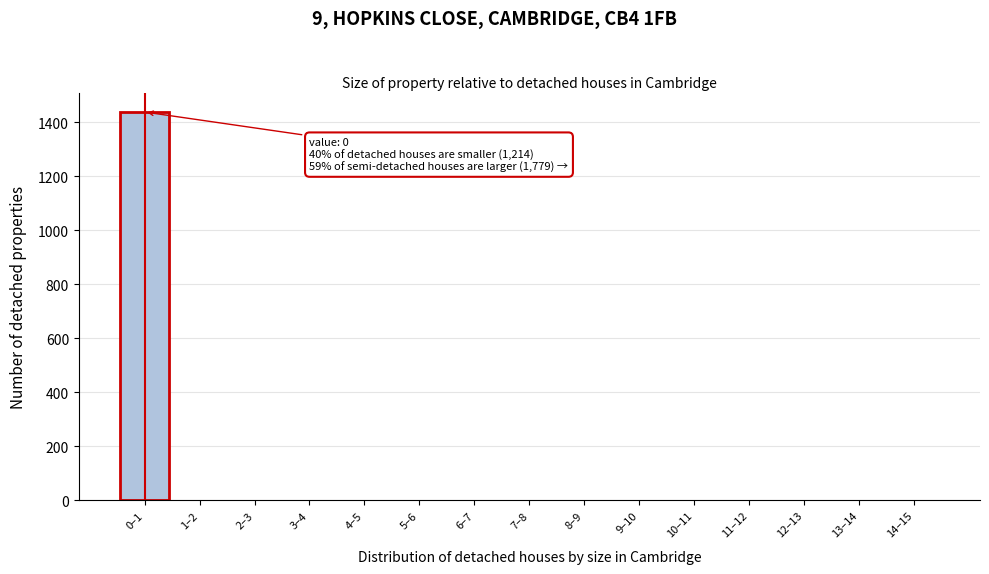

Is it true that the value at 12–13 is 0?

True